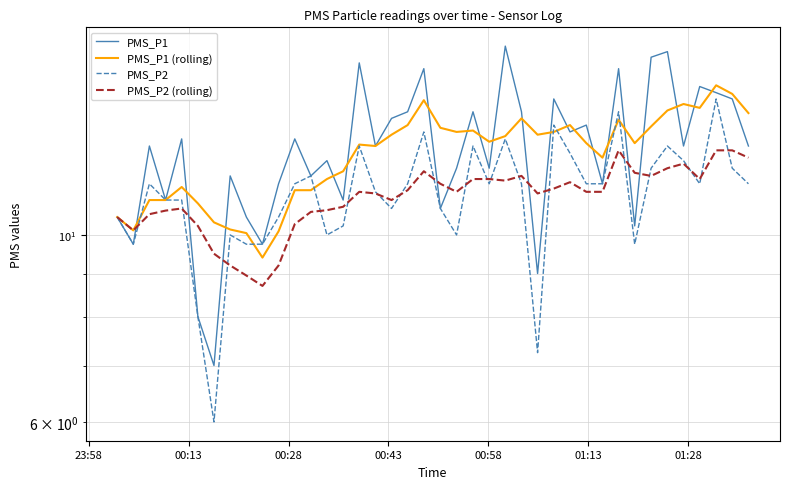

What is the minimum value shown in the chart?

6.0